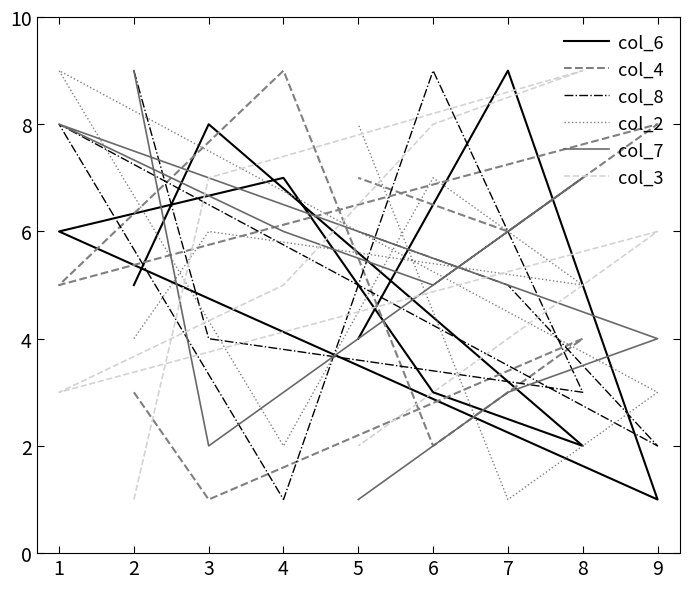

List the series in order of their peak value, lowest first.

col_6, col_4, col_8, col_2, col_7, col_3